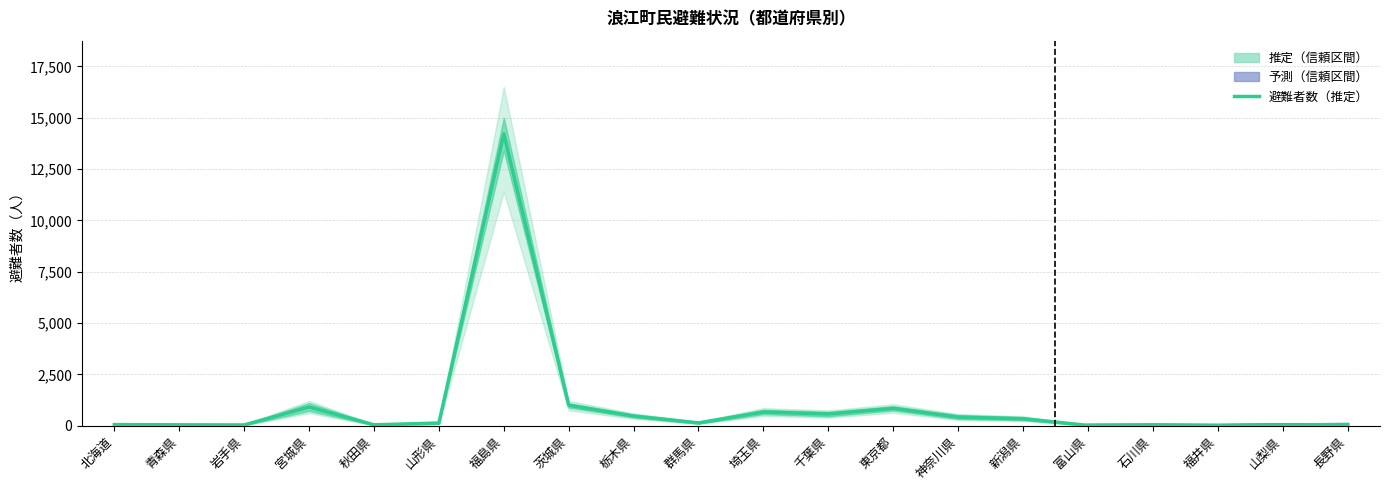

True or false: 下限 has a value of 195 at 栃木県.

False